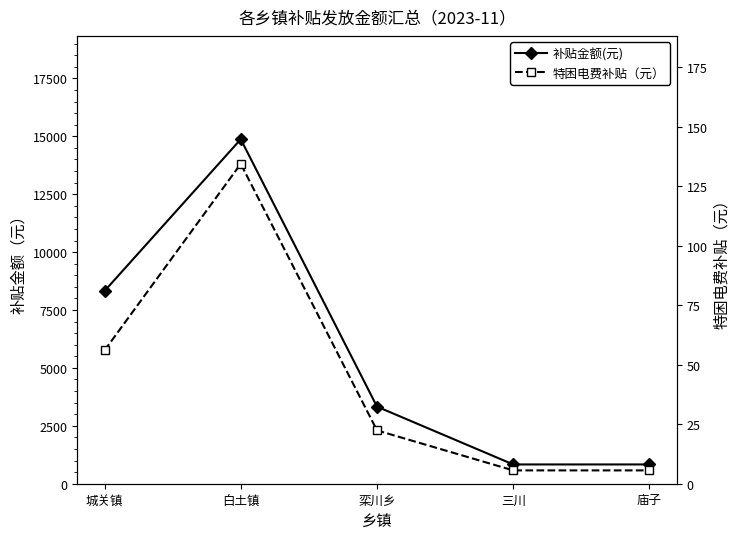

Between 城关镇 and 栾川乡, which is larger?

城关镇